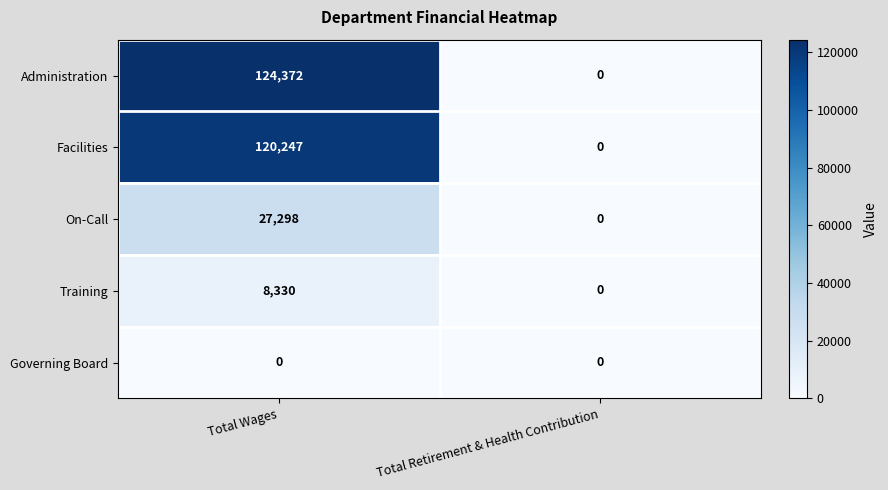

What is the sum of the Administration values at Total Retirement & Health Contribution and Total Wages?

124372